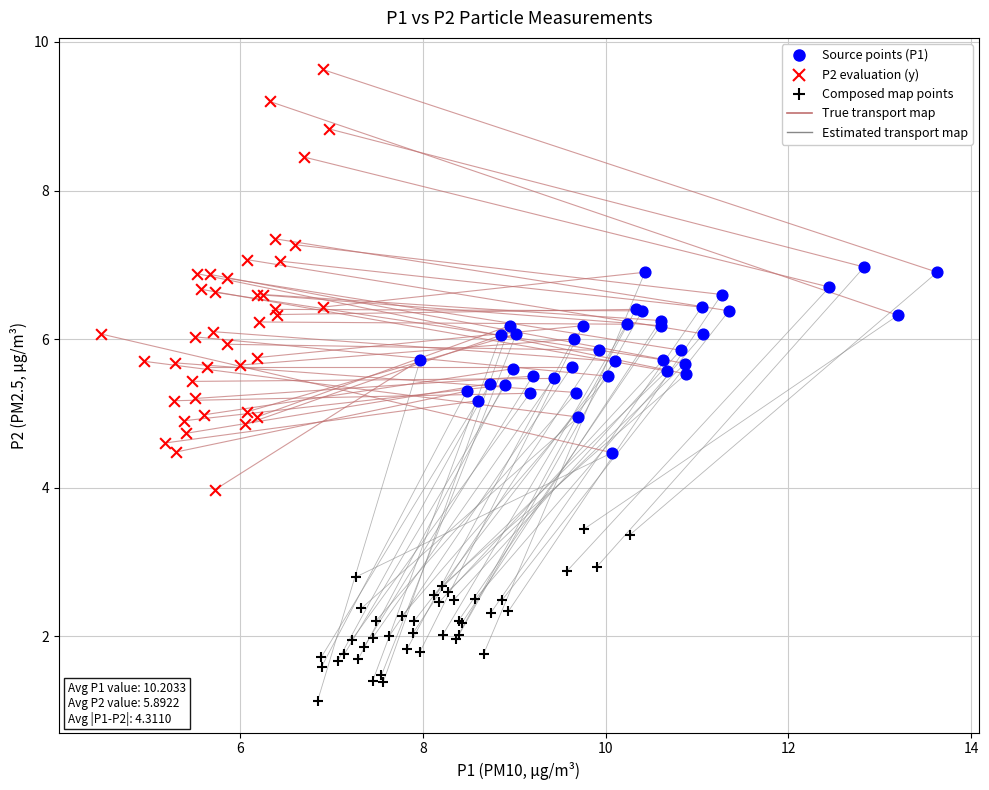

Which series contains the lowest Y value?

Composed map points